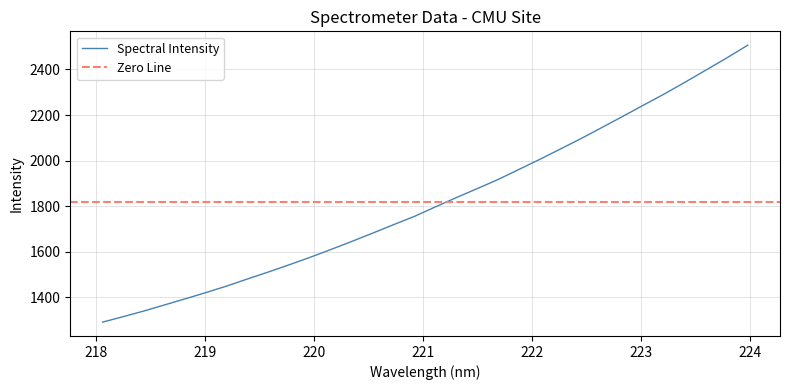

At which label is the value closest to 1898?

221.6902